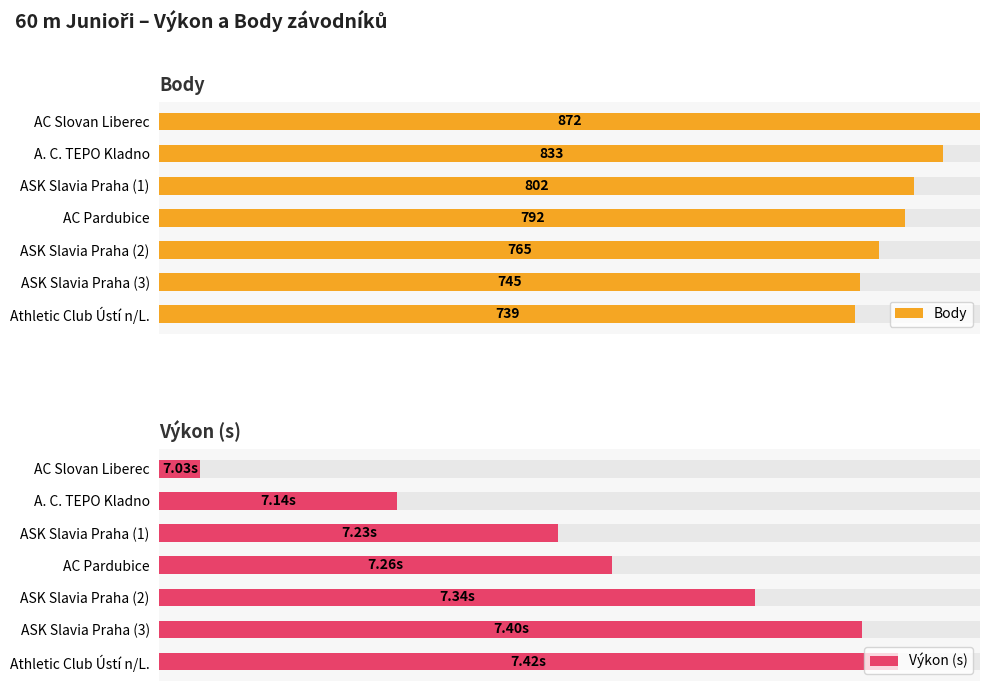

How many bars are there in each group?

2